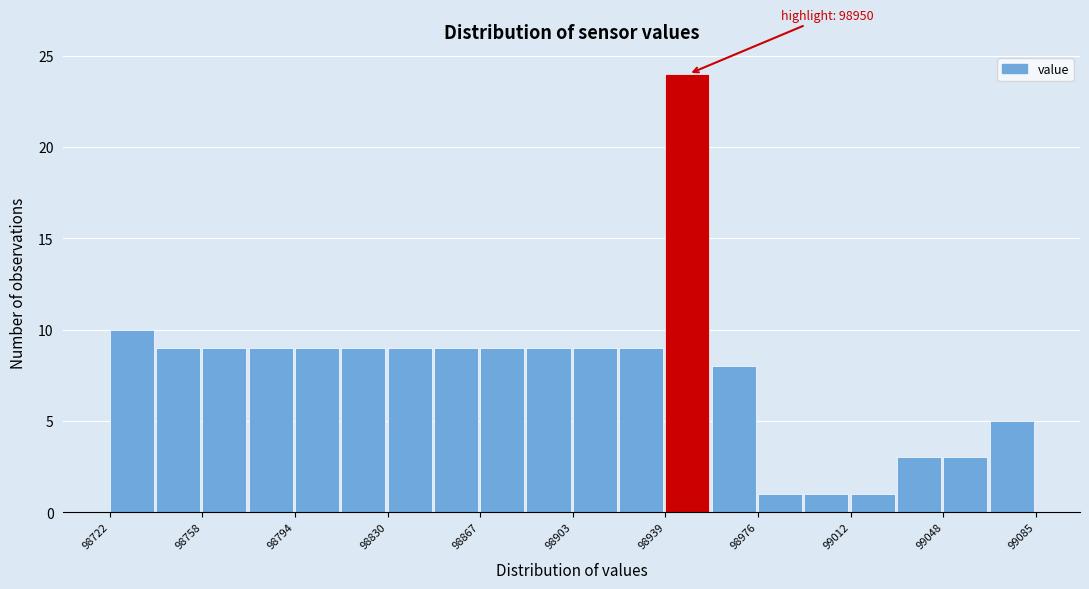

Around what value on the x-axis is the tallest bar? Give the approximate position of its centre, as read against the axis.

98950